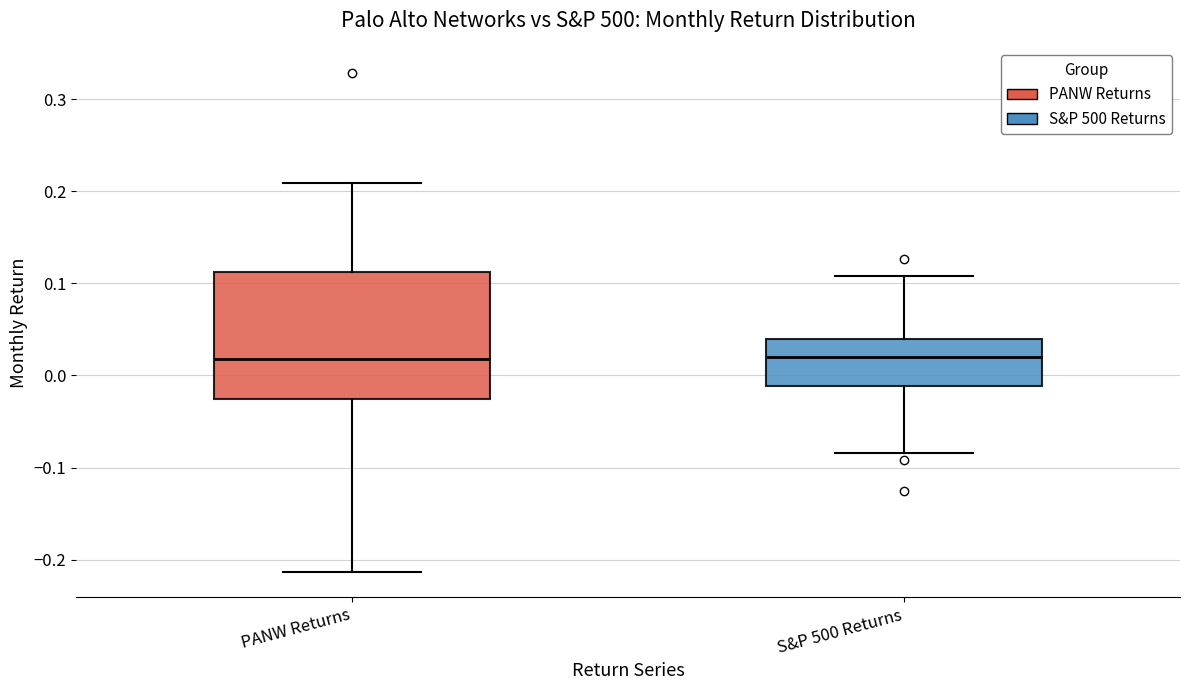

Where does the median line of the box for PANW Returns sit on the y-axis? The values are not printed on the chart, so give them approximately, as read against the axis.

0.02